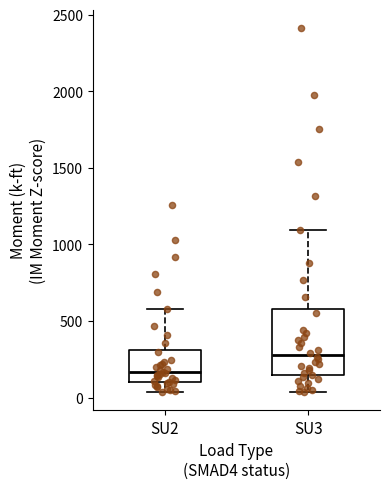

Where does the lower whisker of the box for SU2 end on the y-axis? The values are not printed on the chart, so give them approximately, as read against the axis.

50